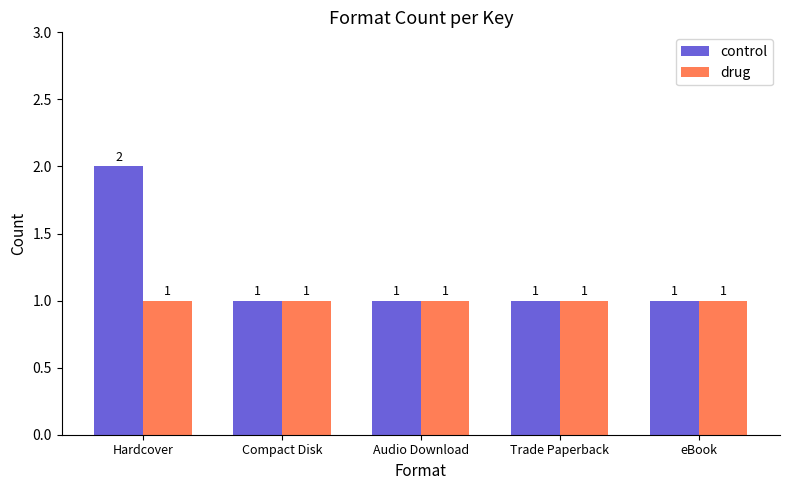

At which category is the sum across all series the highest?

Hardcover